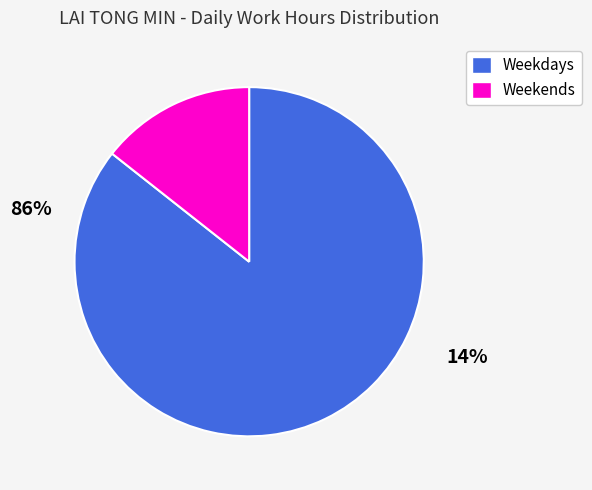

Which has a higher value, Weekdays or Weekends?

Weekdays